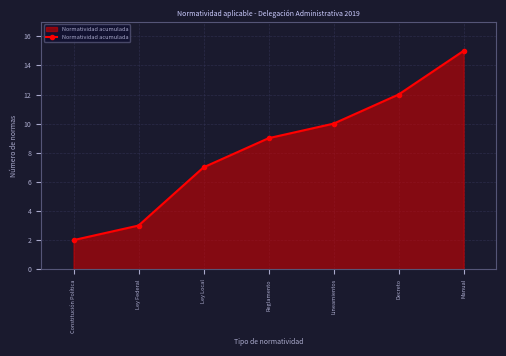

How many series are shown in this chart?

1